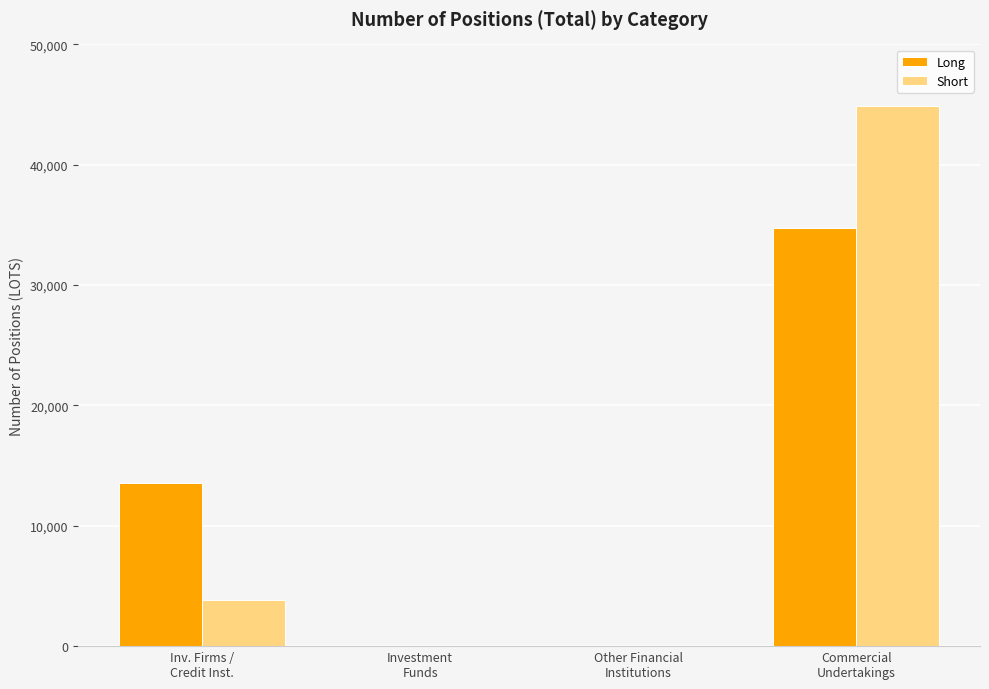

Reading right to left, list all the values displayed in this chart.

Long: 34779	0	0	13566
Short: 44881	0	0	3854